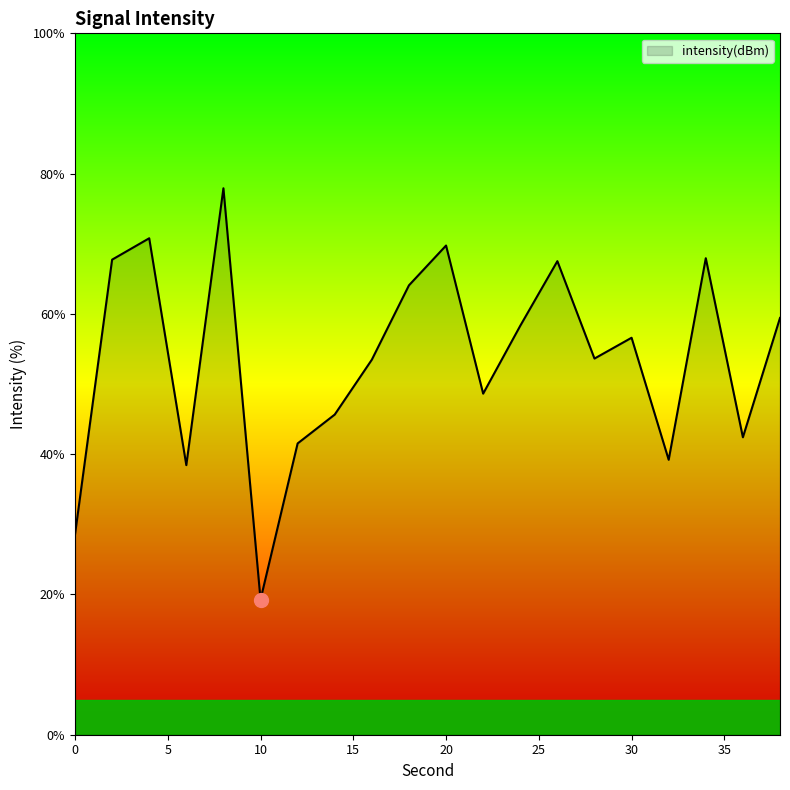

What is the minimum value shown in the chart?

19.3